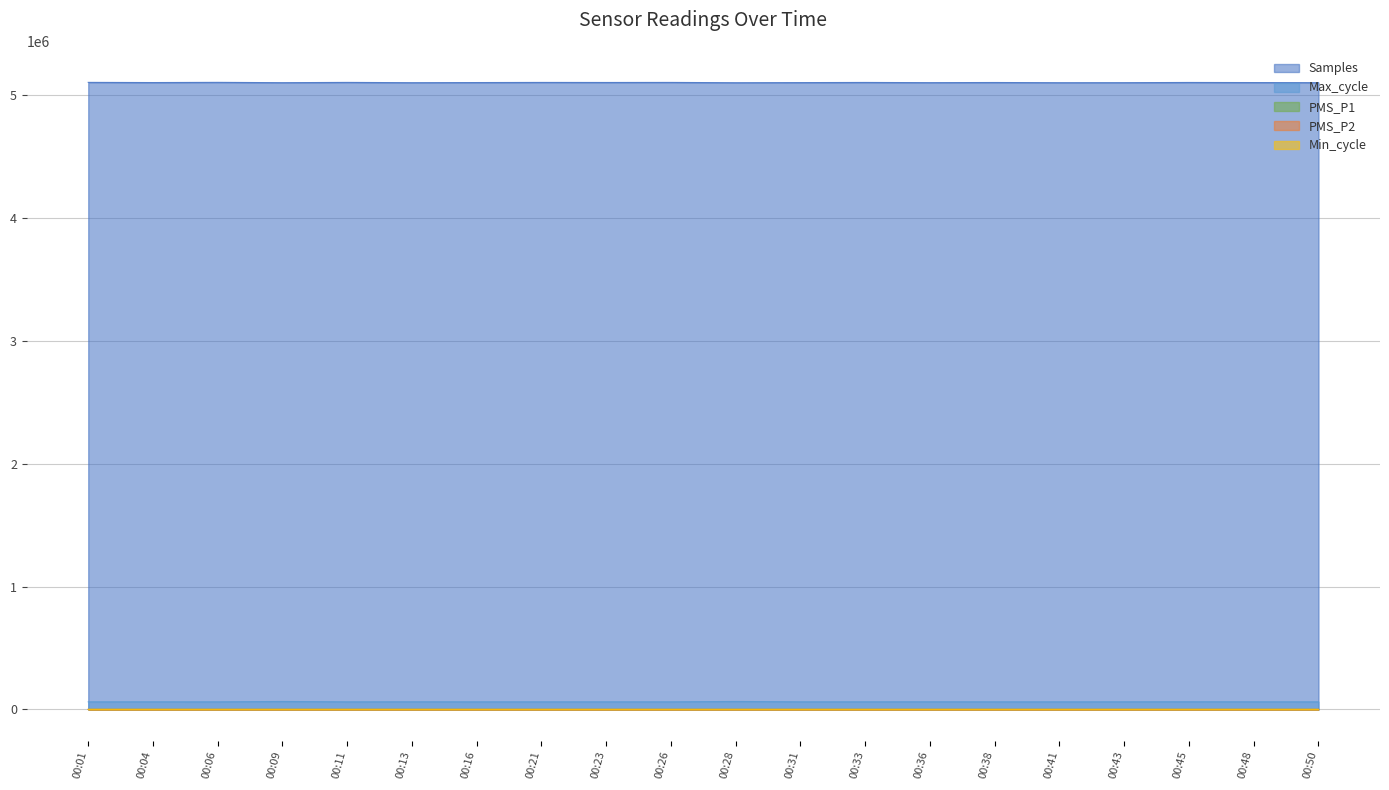

What is the sum of the Max_cycle values at 00:36 and 00:41?

123921.0